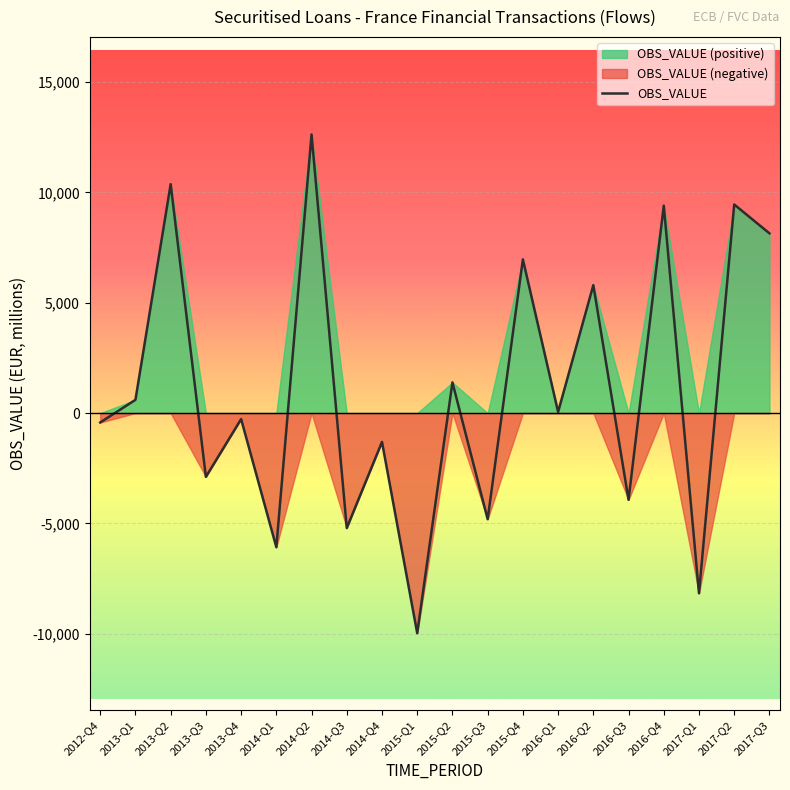

True or false: the data shows -11255 at 2017-Q1.

False